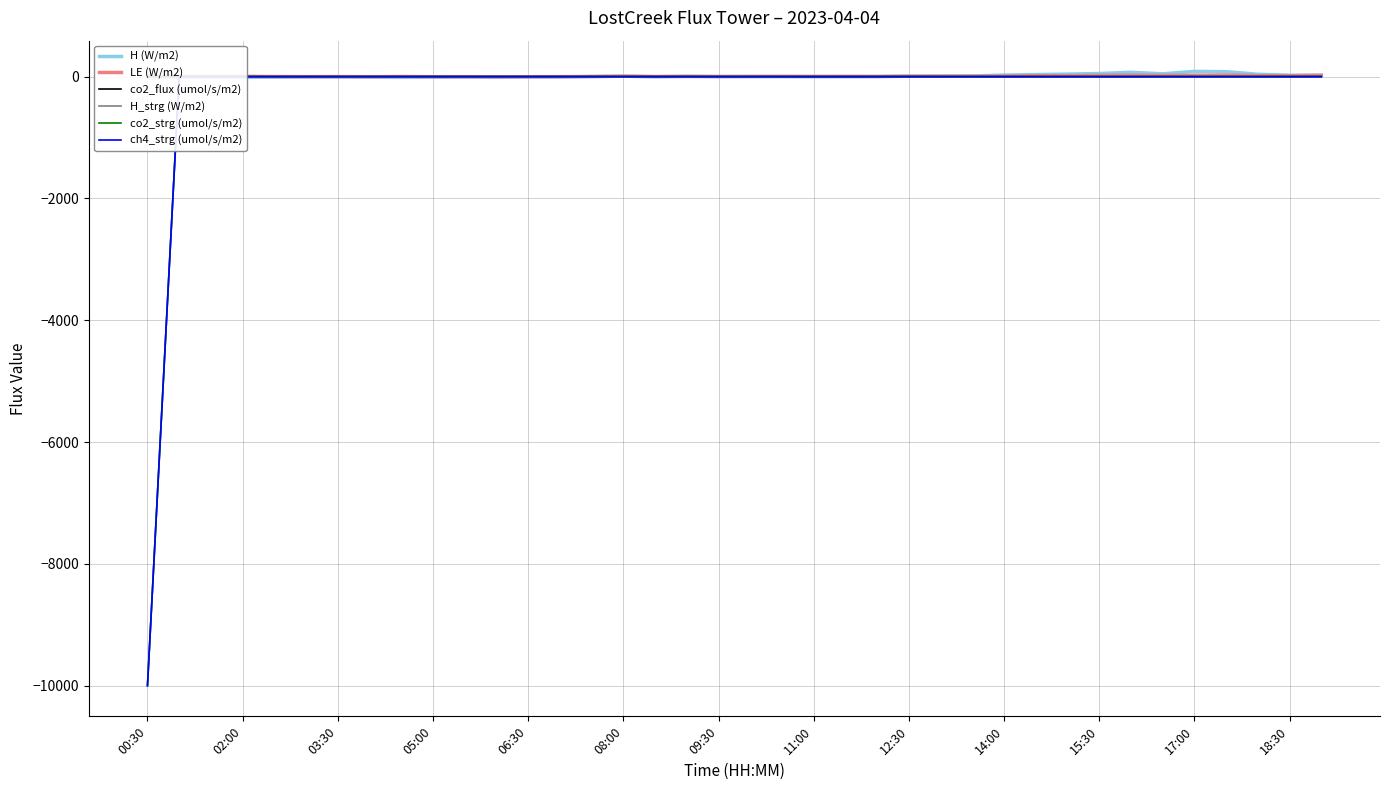

At which label does co2_strg (umol/s/m2) reach its minimum?

00:30